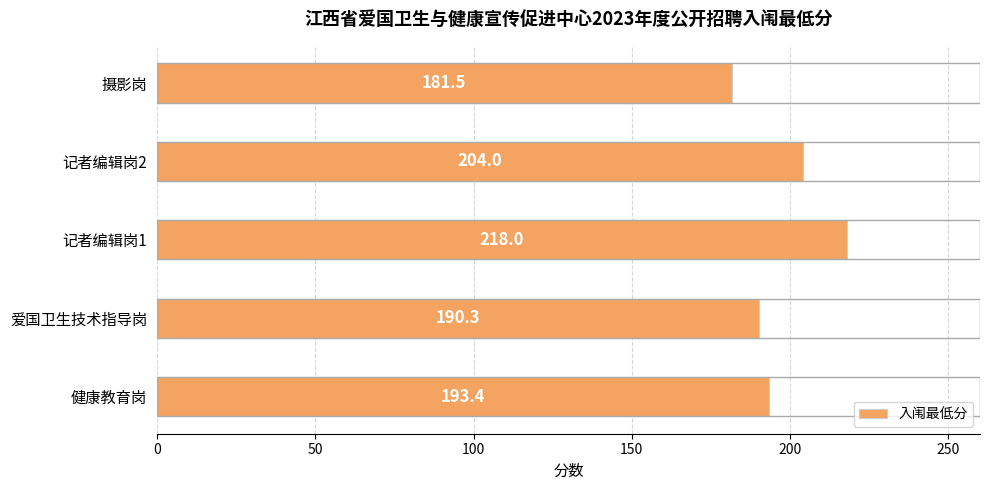

Count the number of categories in the chart.

5